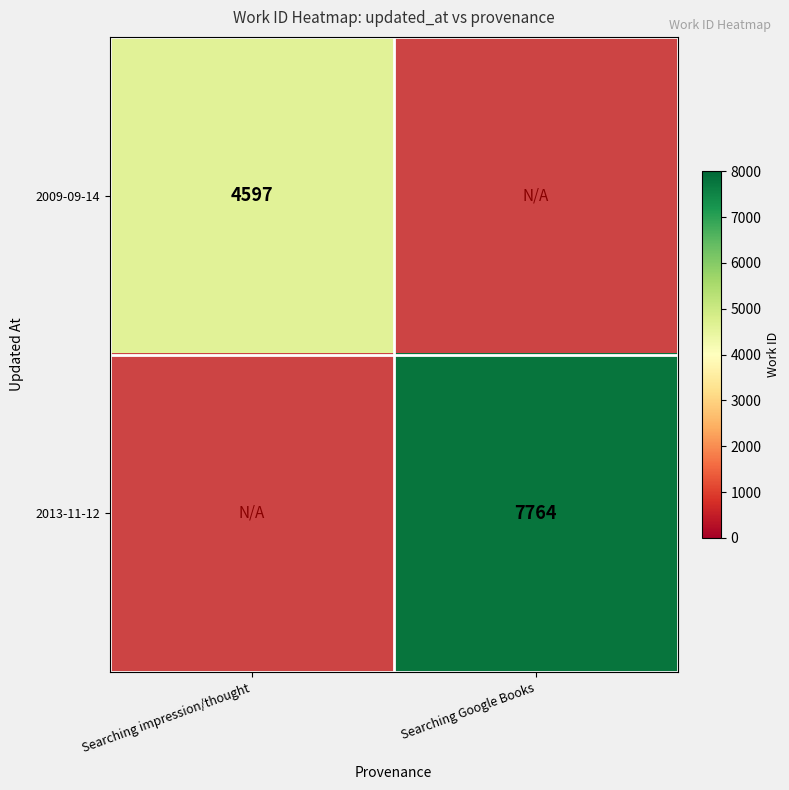

What is the greatest value displayed?

7764.0